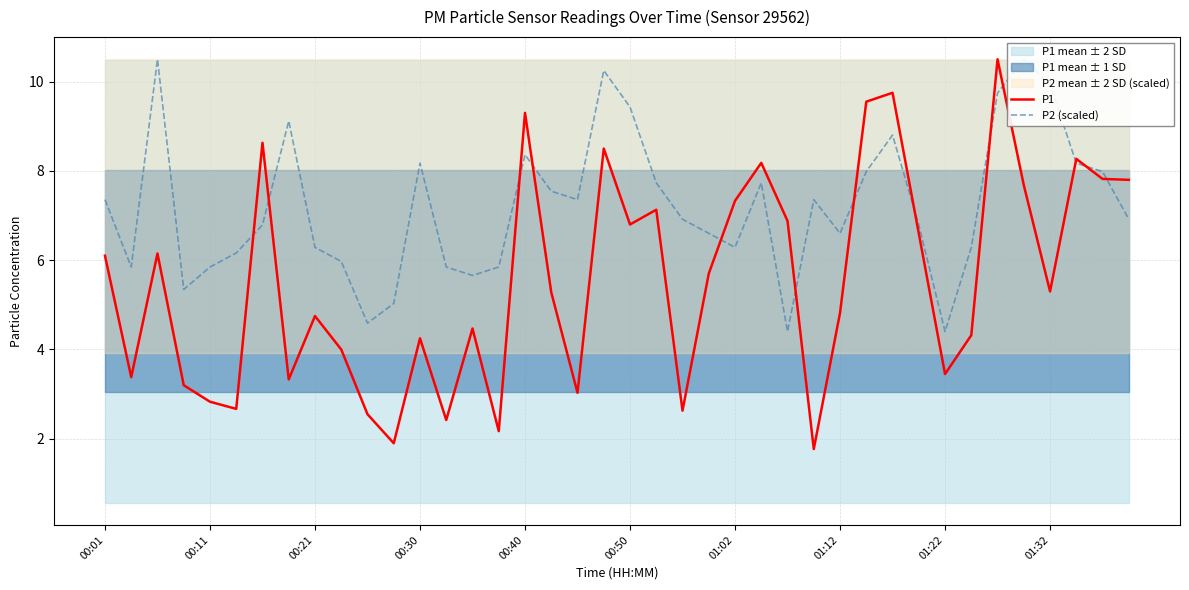

What is the greatest value displayed?

10.5